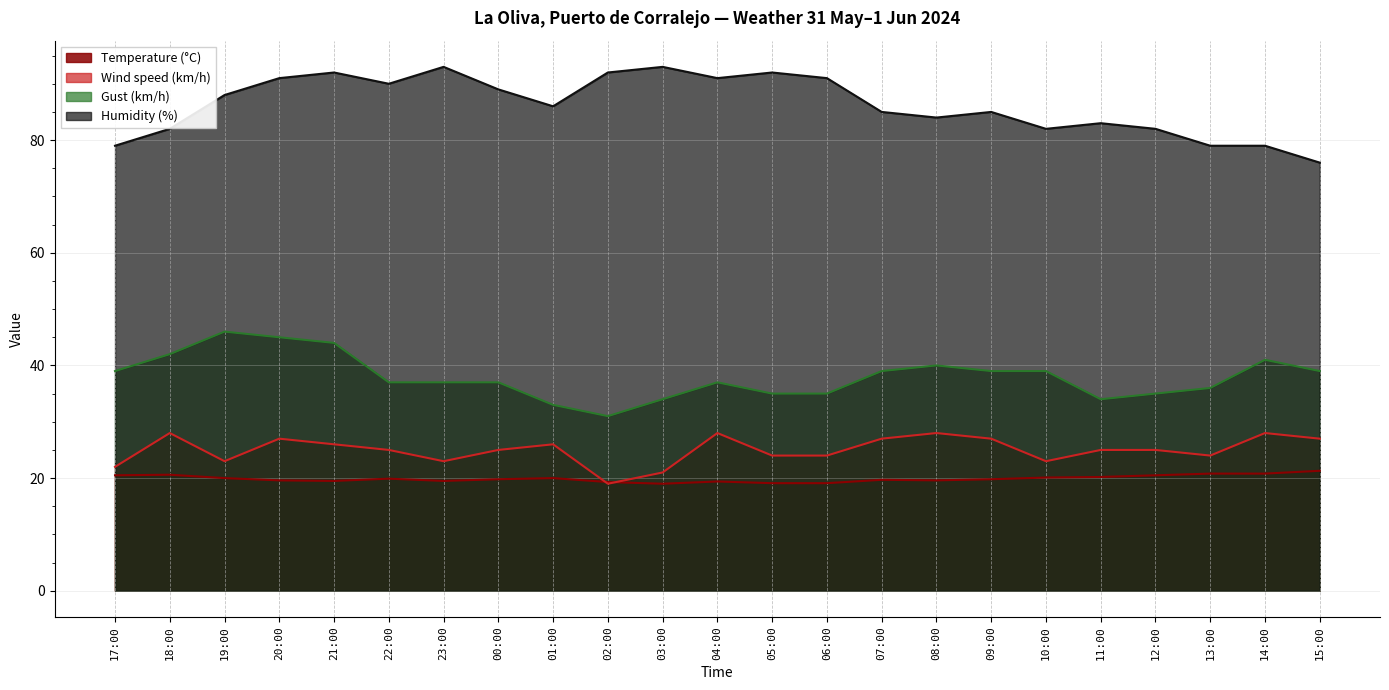

What is the difference between the maximum and minimum values in the Wind speed (km/h) series?

9.0